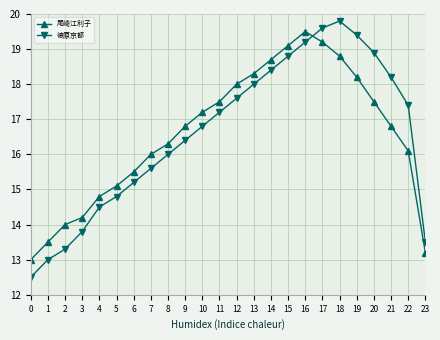

In 尾崎江利子, how many points are higher than both neighbors (excluding endpoints)?

1